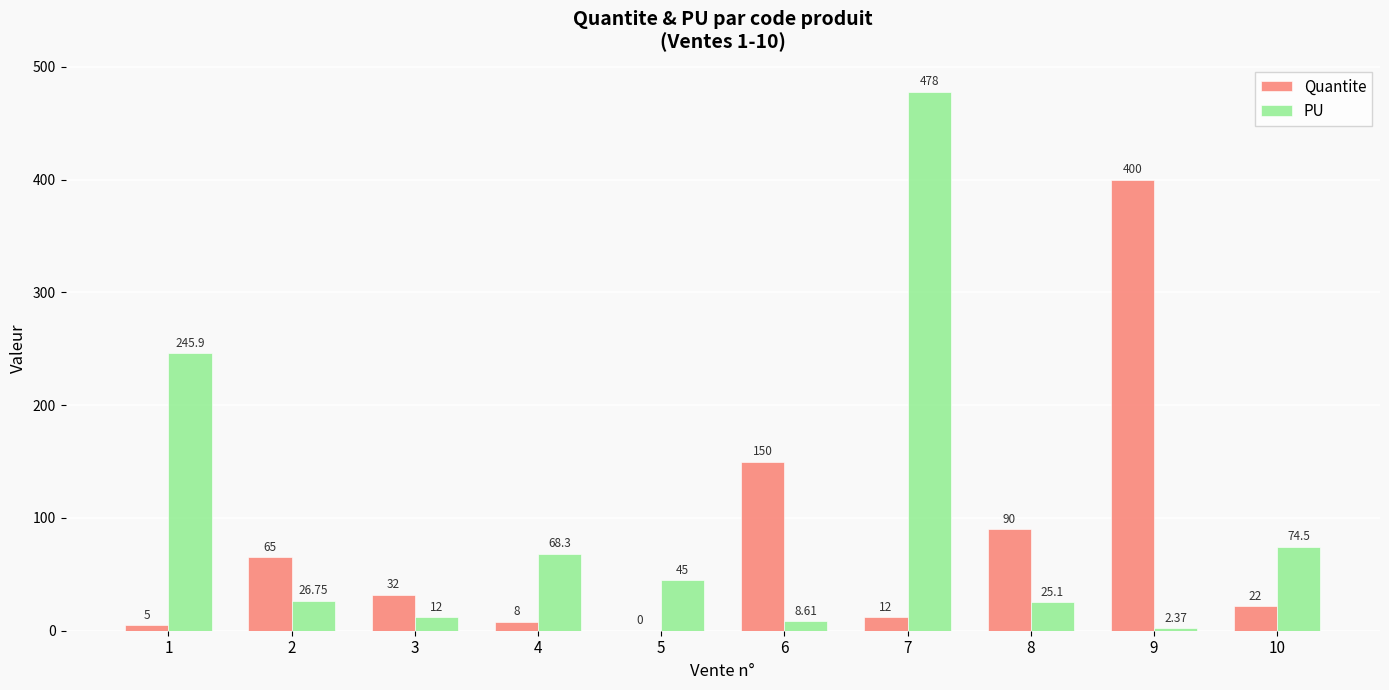

Where is PU nearest to the value 240?

1